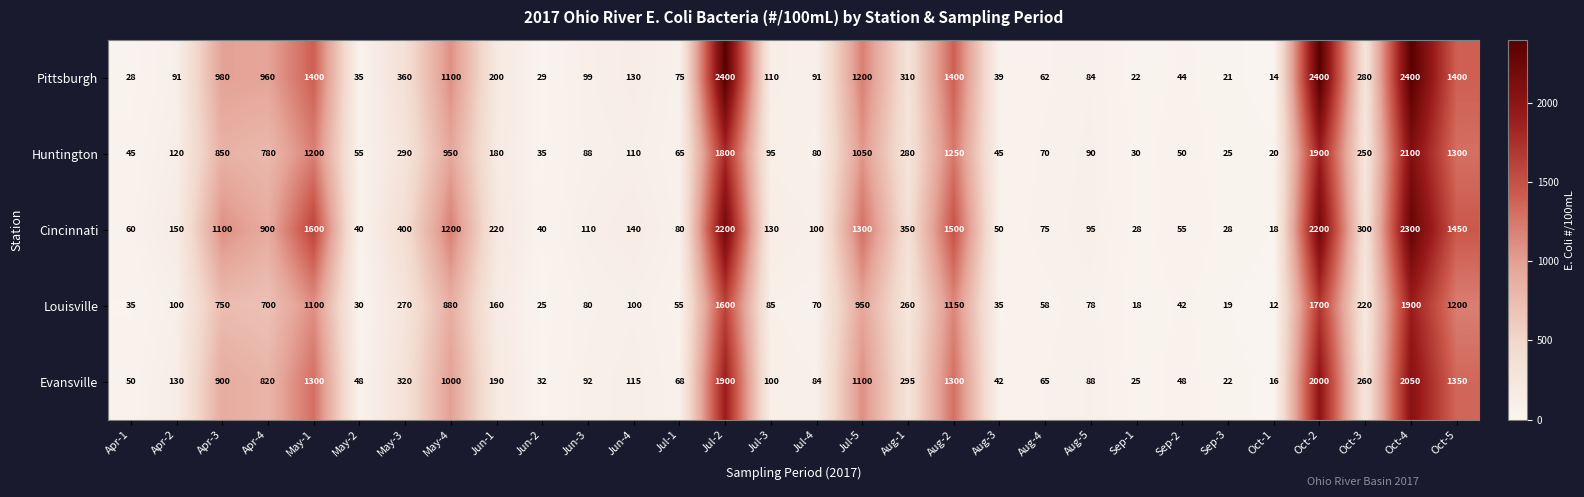

Which series has the largest total across all categories?

Cincinnati